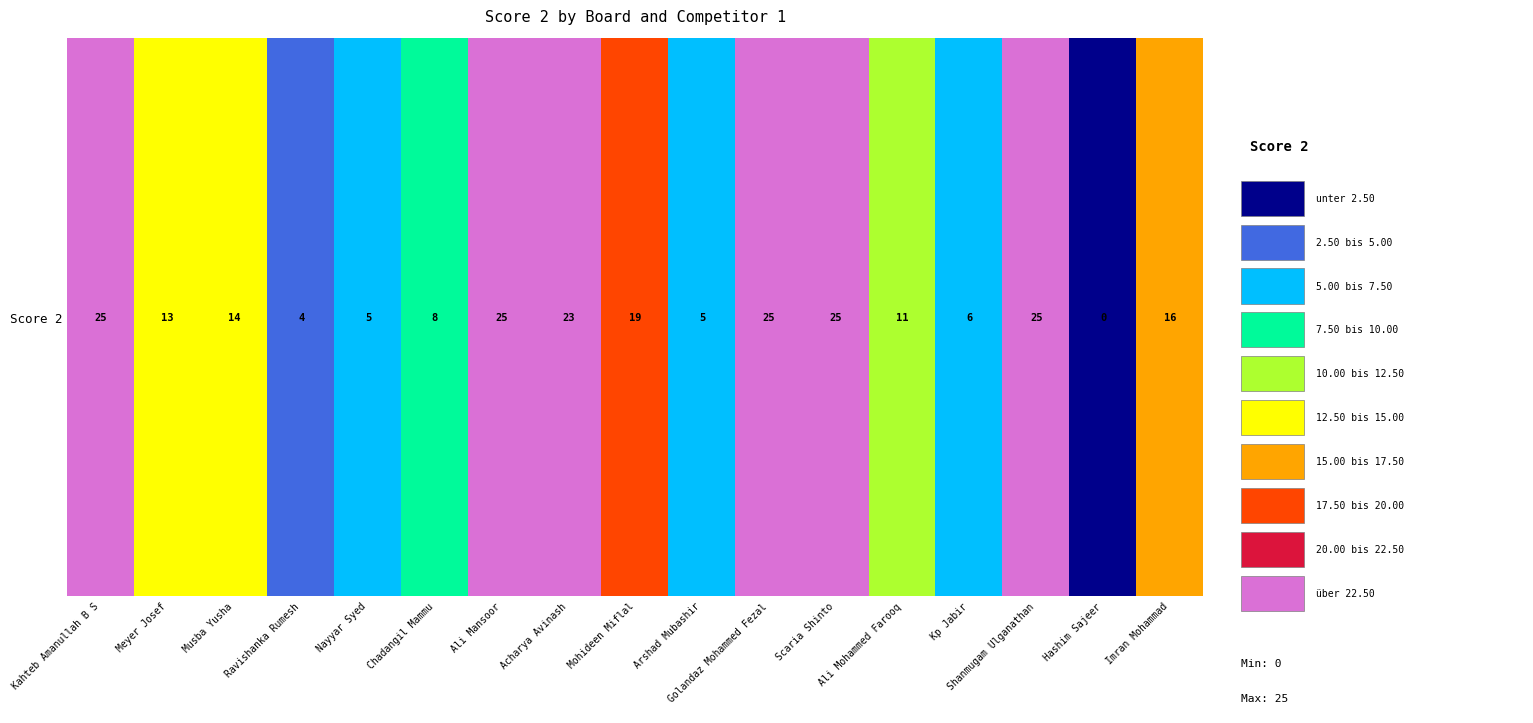

Is it true that the value at Kp Jabir is 10?

False